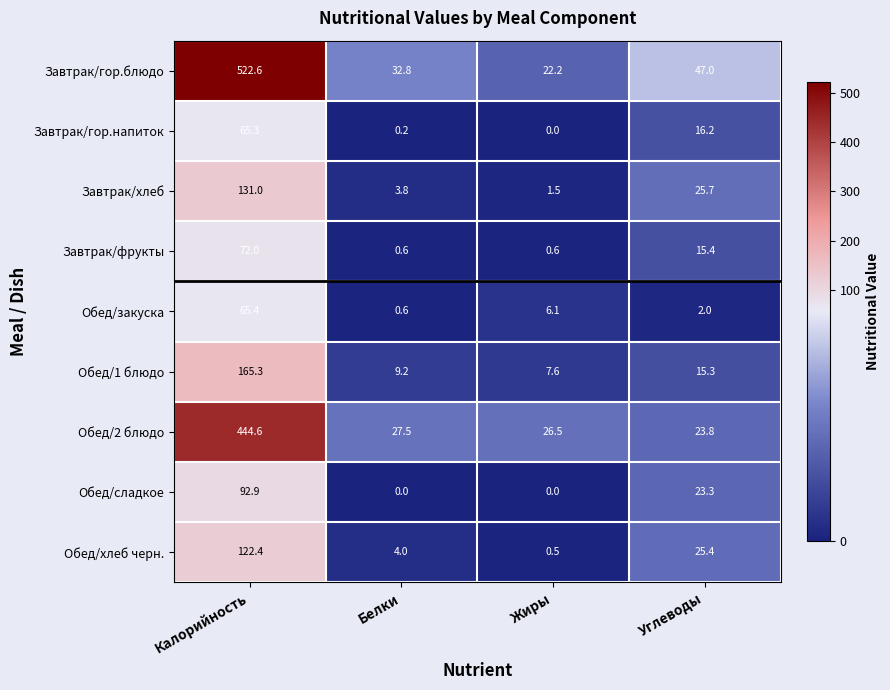

What is the spread (max minus min) of values at Жиры?

26.5